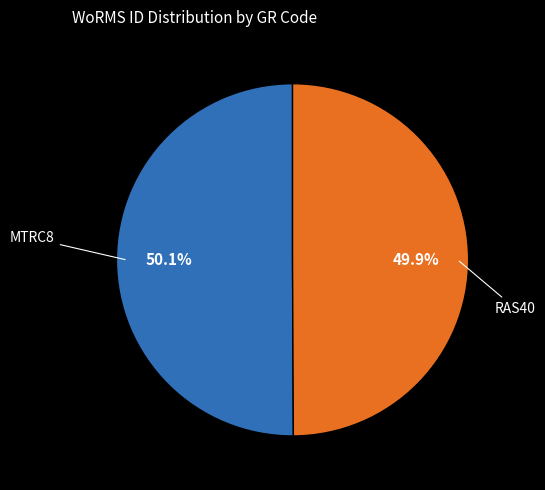

Combined, do RAS40 and MTRC8 account for over 50%?

Yes